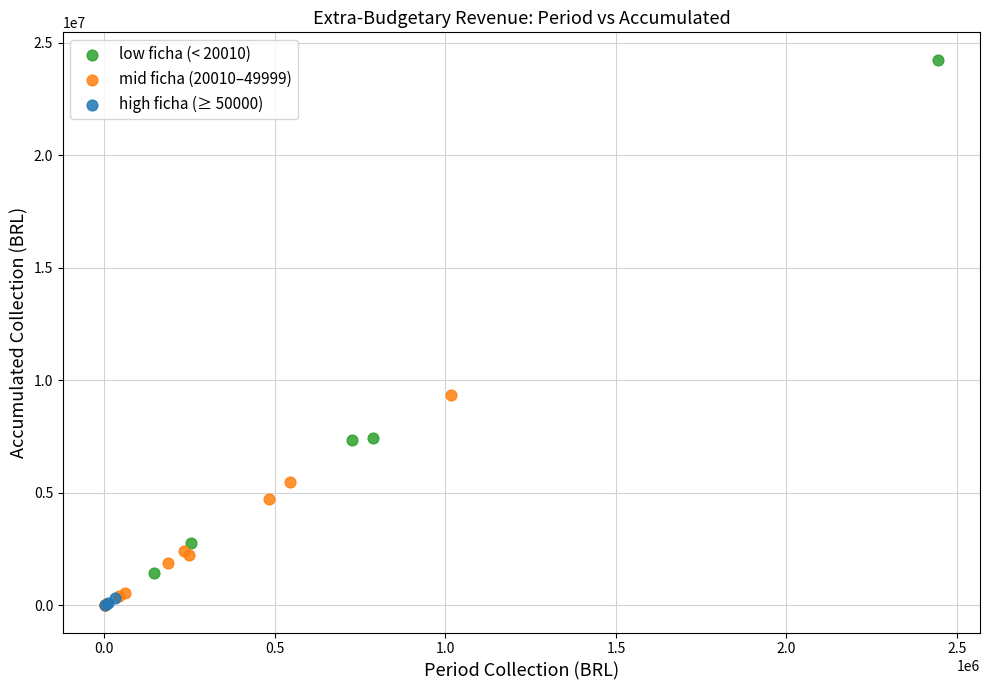

Which series has the widest spread of Y values?

low ficha (< 20010)